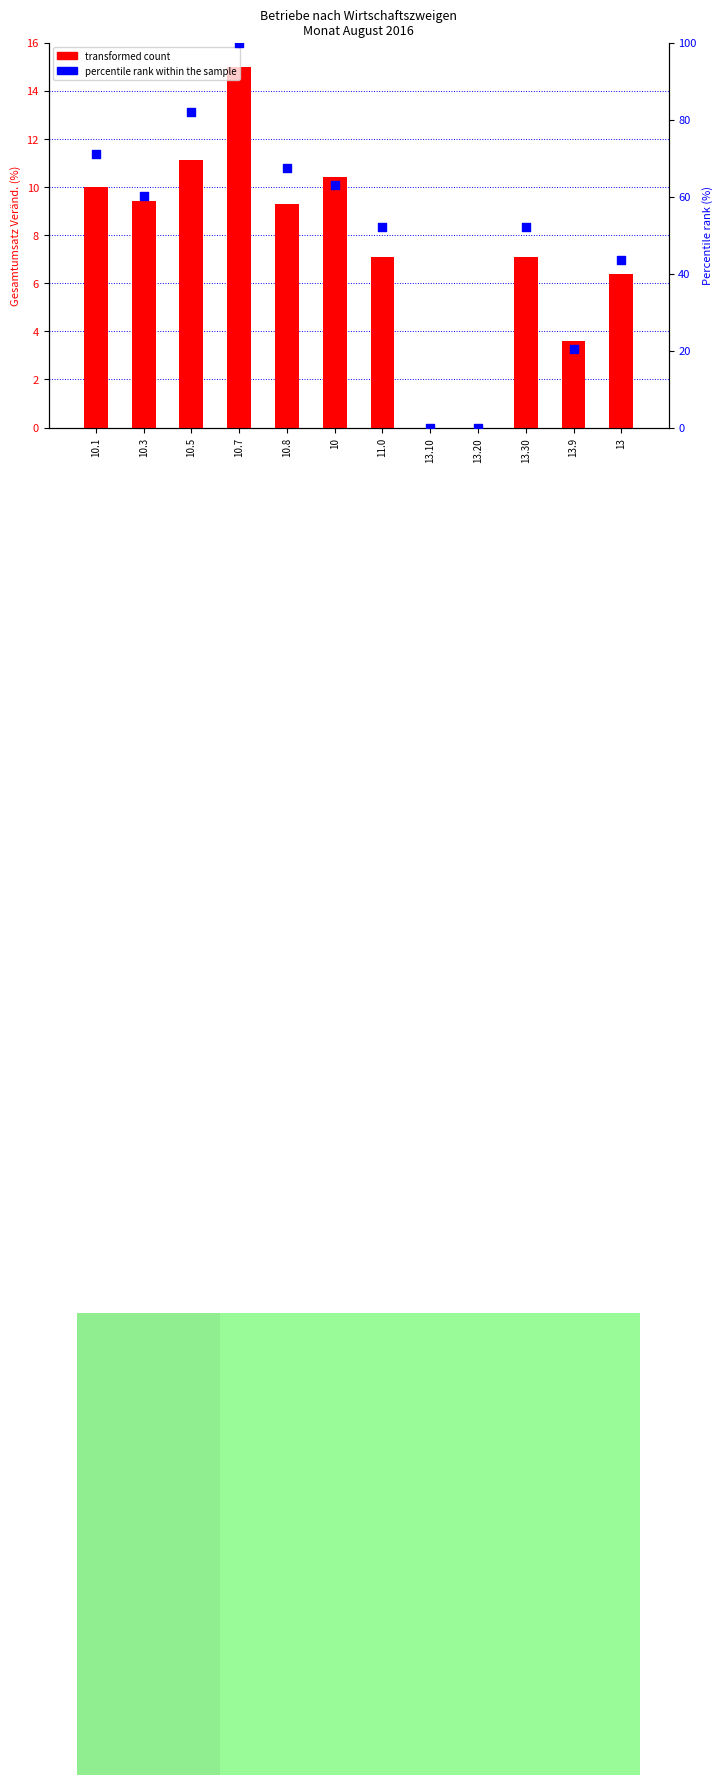

Approximately how many times larger is the value at 13.30 compared to 10.1?

0.7